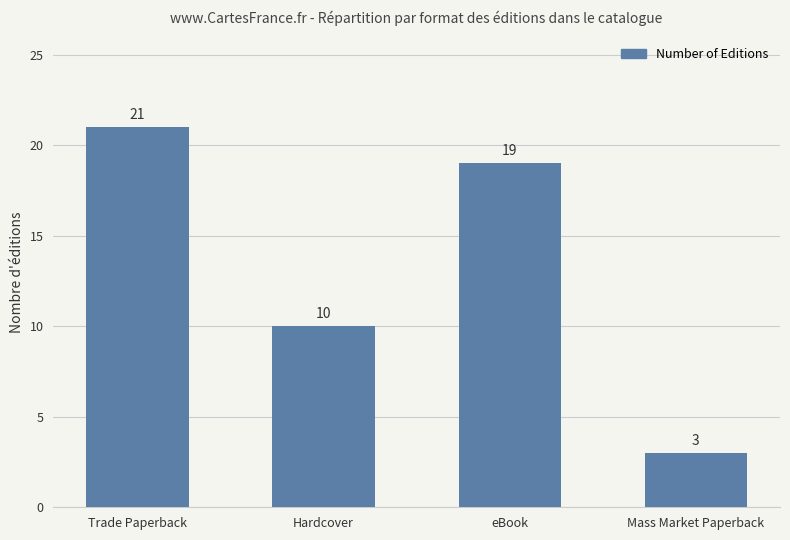

List the labels in order of value, smallest first.

Mass Market Paperback, Hardcover, eBook, Trade Paperback